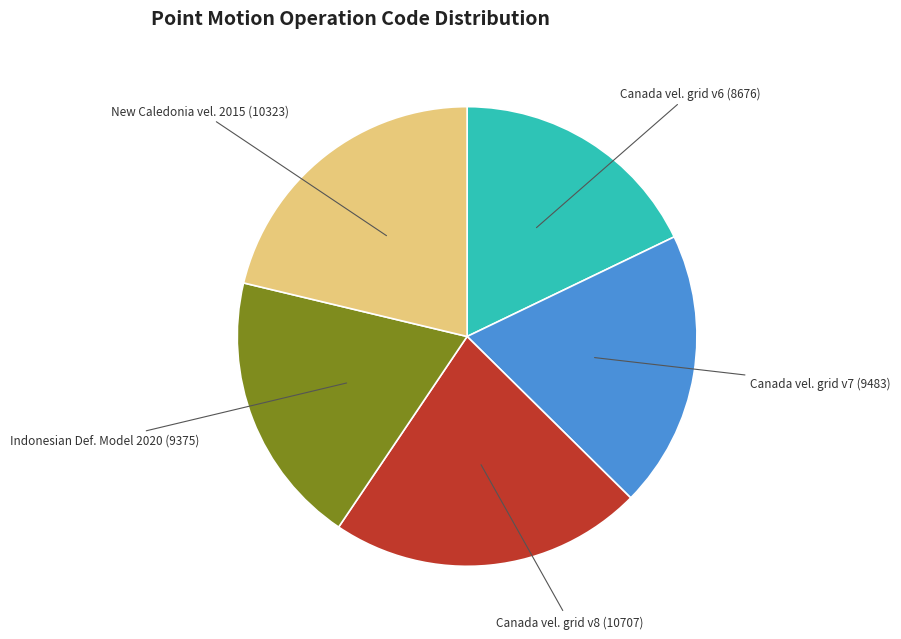

Is there any slice that represents more than half of the pie?

No